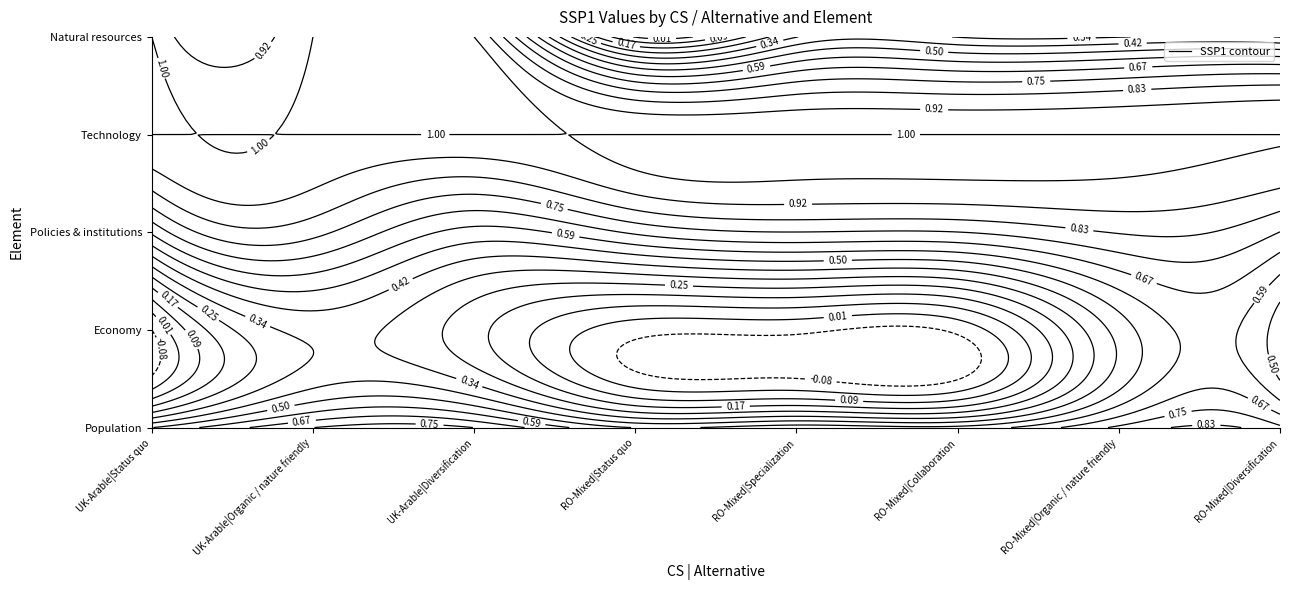

How many data points in RO-Mixed|Specialization are above 0?

4